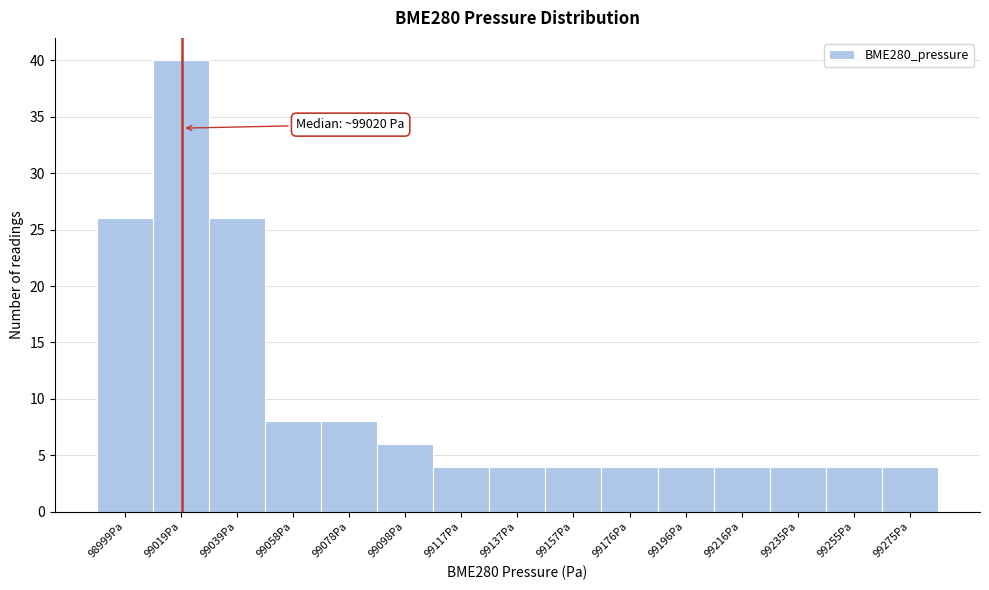

Over which range of the x-axis is the bar tallest?

99010 to 99030